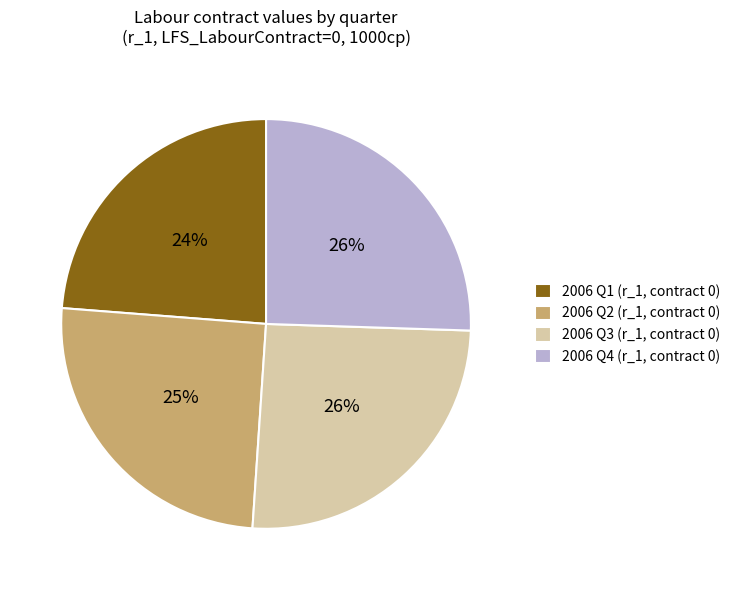

To the nearest percent, what is the difference between the largest and smallest slice percentages?

2%